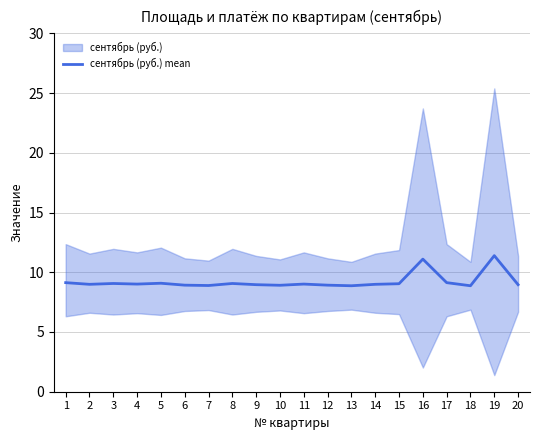

Read the value at 8.

9.1